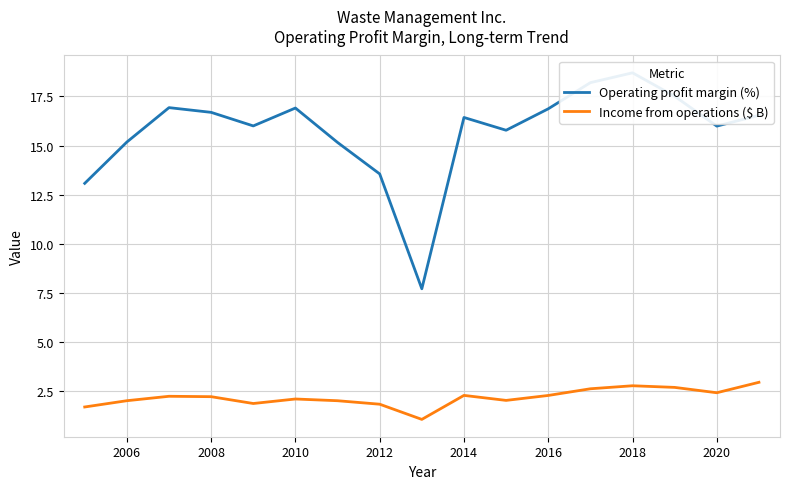

How many distinct data groups are displayed?

2